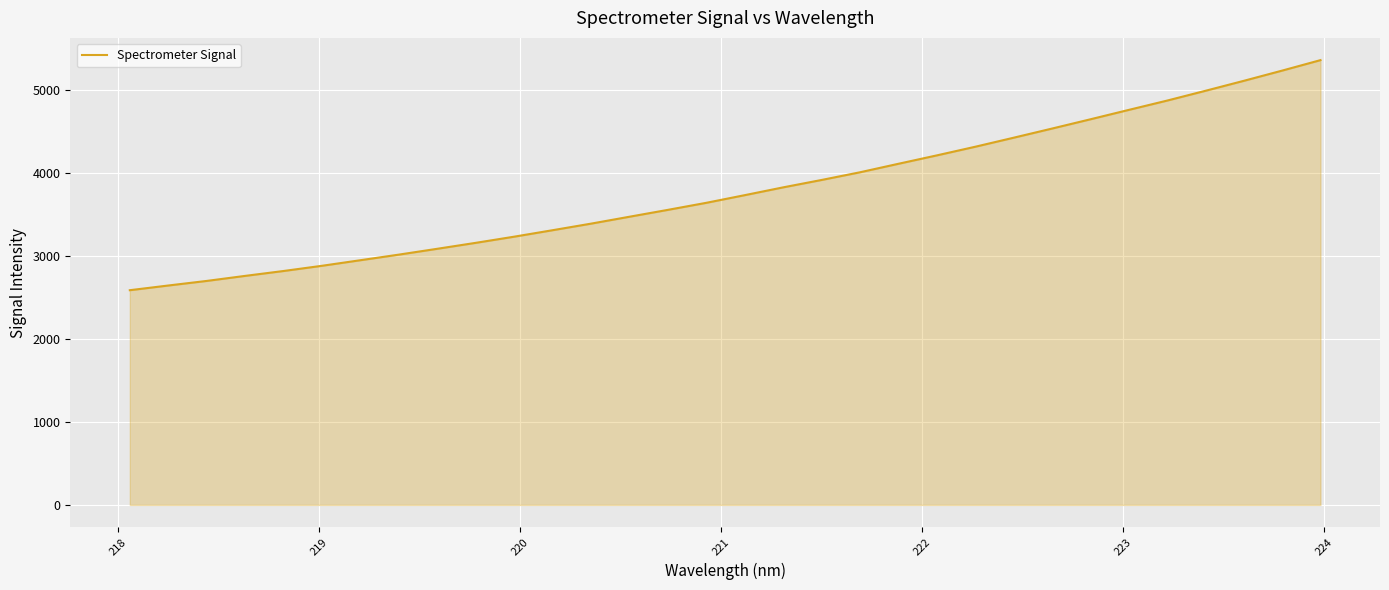

What is the smallest value displayed?

2586.2